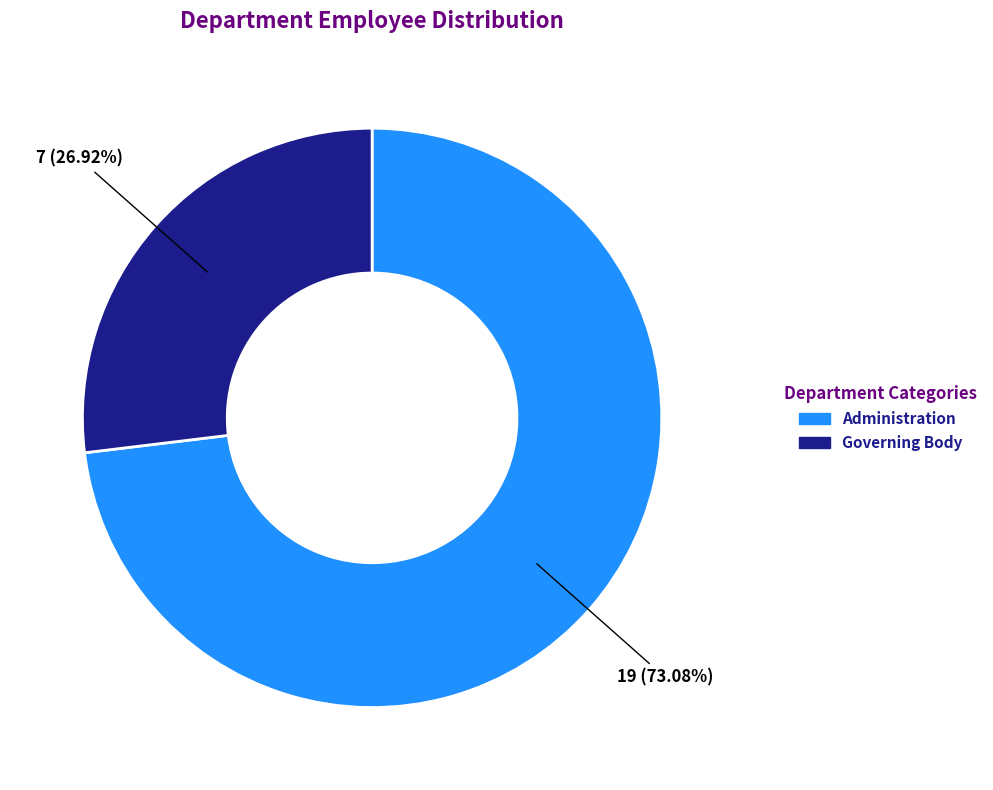

What is the smallest slice in the pie chart?

Governing Body